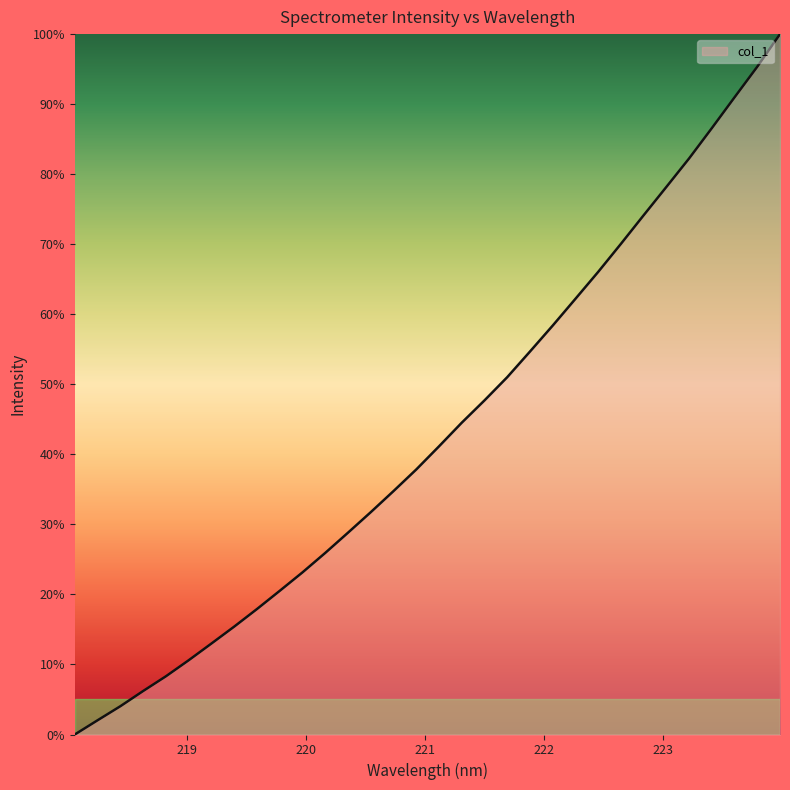

What is the difference between the maximum and minimum values?

100.0